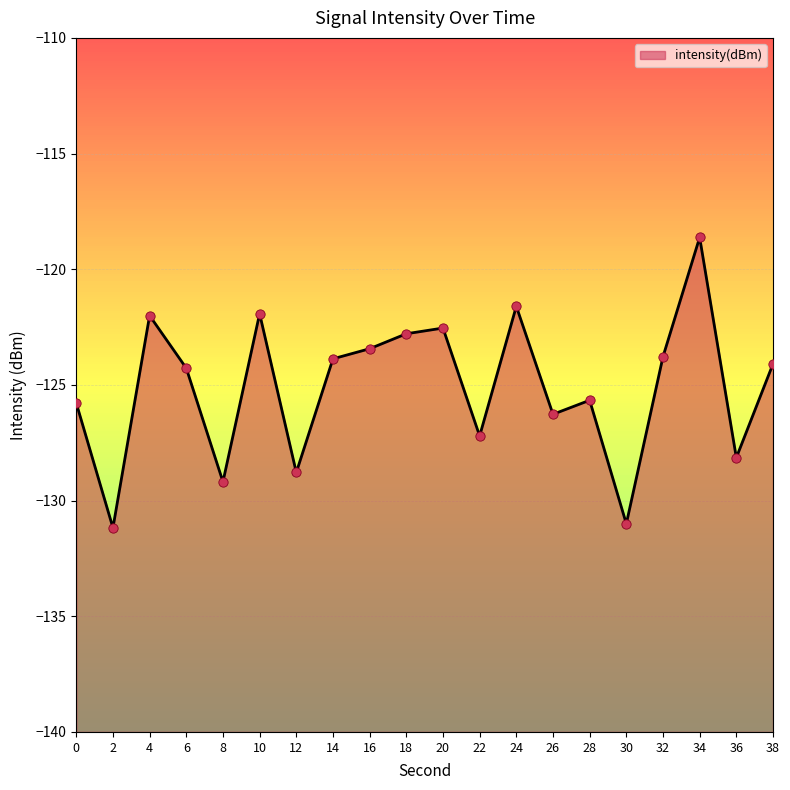

Which has a higher value, 16 or 24?

24